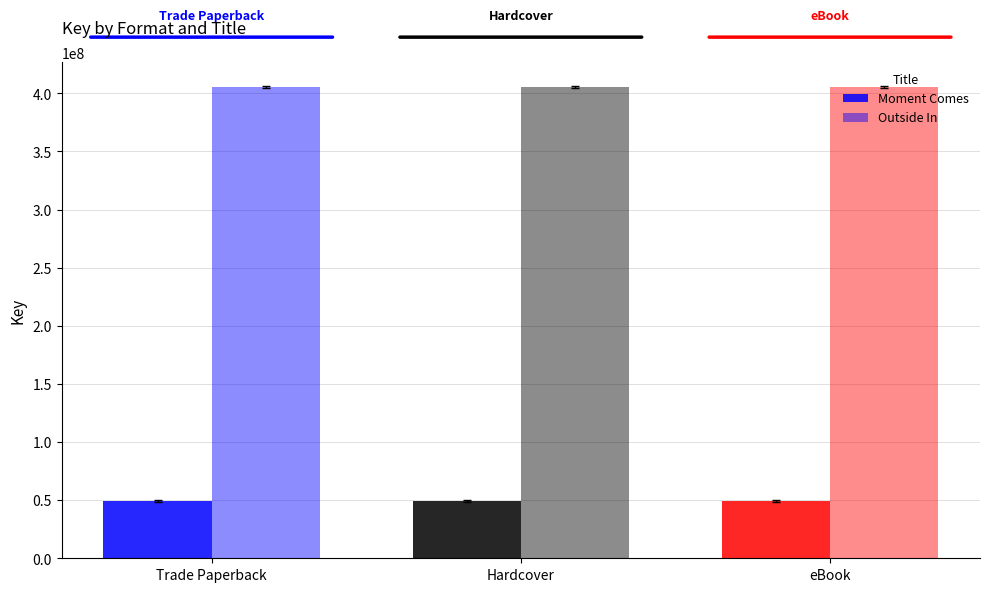

Count the number of data series in this chart.

2